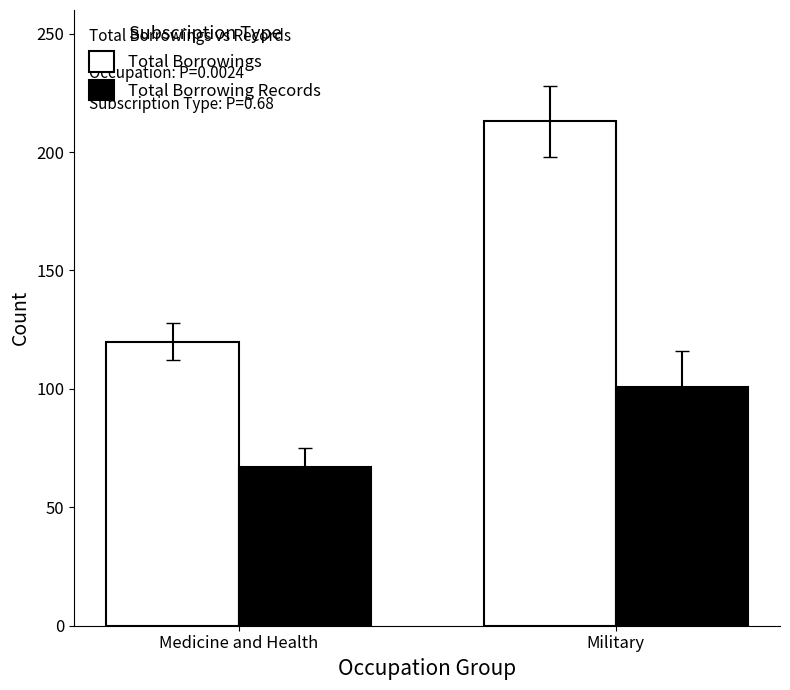

Which series changed the most between Medicine and Health and Military?

Total Borrowings